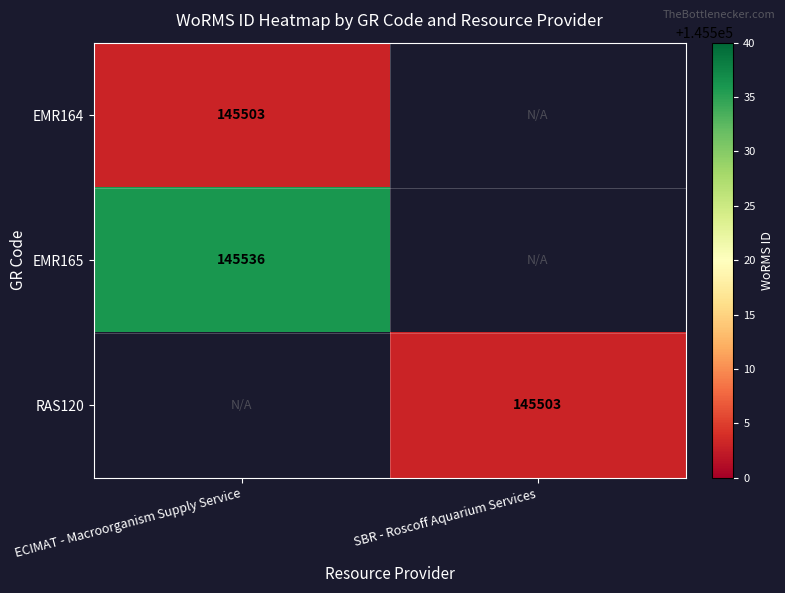

The value of RAS120 at SBR - Roscoff Aquarium Services is 145503. True or false?

True